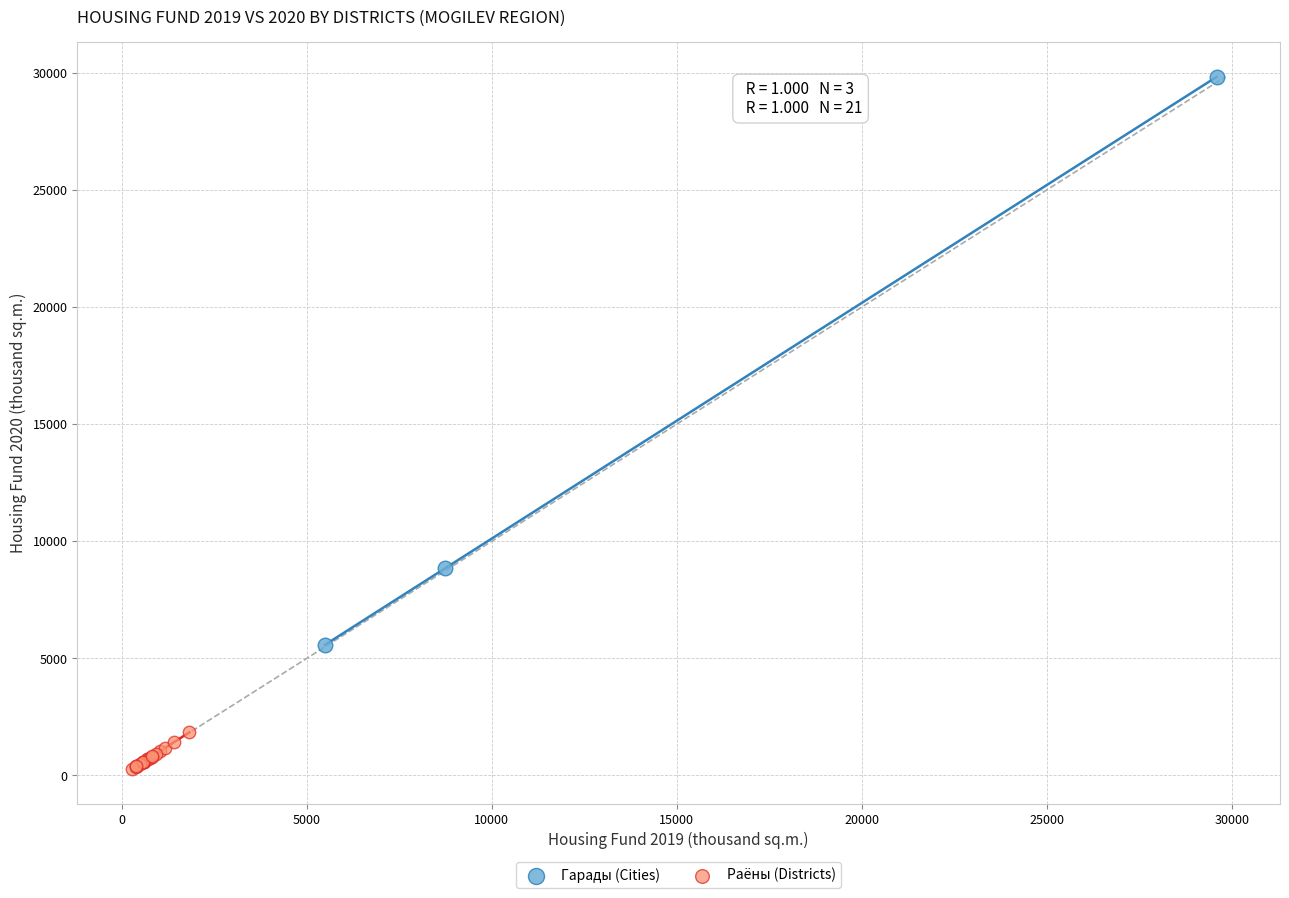

Which series contains the highest Y value?

Гарады (Cities)